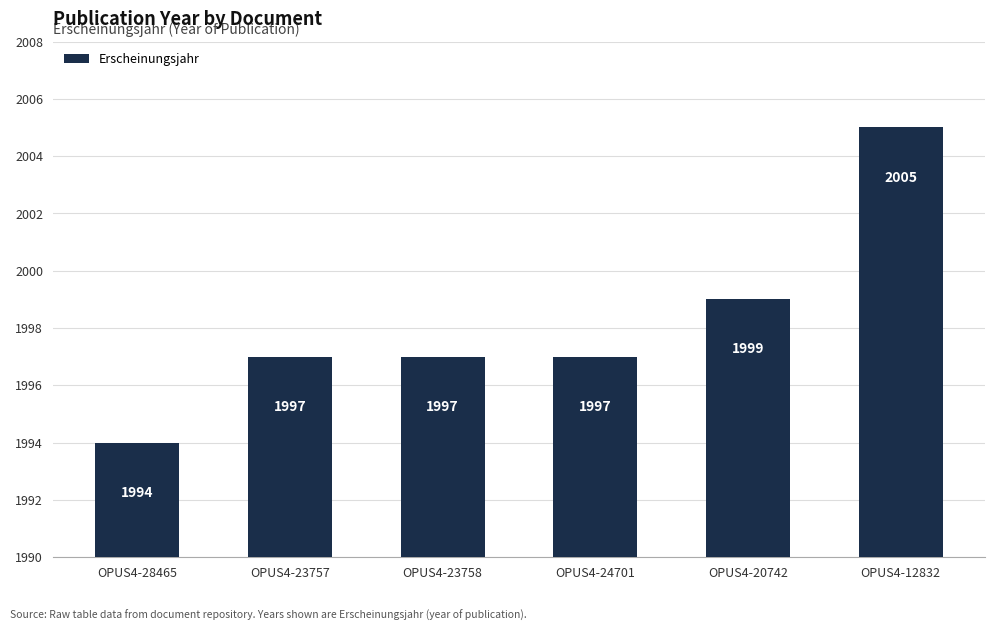

Reading right to left, list all the values displayed in this chart.

OPUS4-12832=2005	OPUS4-20742=1999	OPUS4-24701=1997	OPUS4-23758=1997	OPUS4-23757=1997	OPUS4-28465=1994